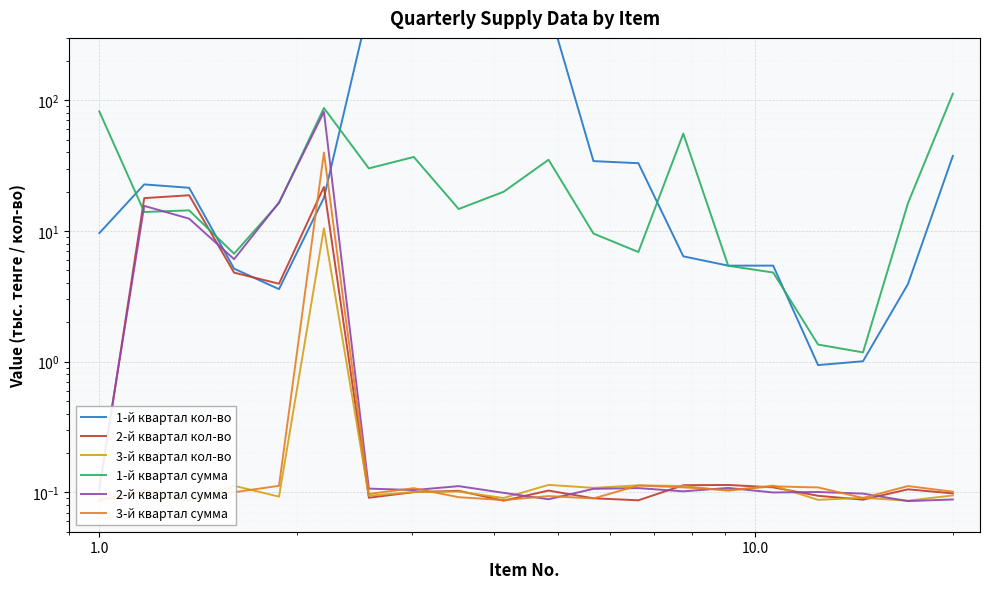

How many values in the 1-й квартал кол-во series exceed 21?

10